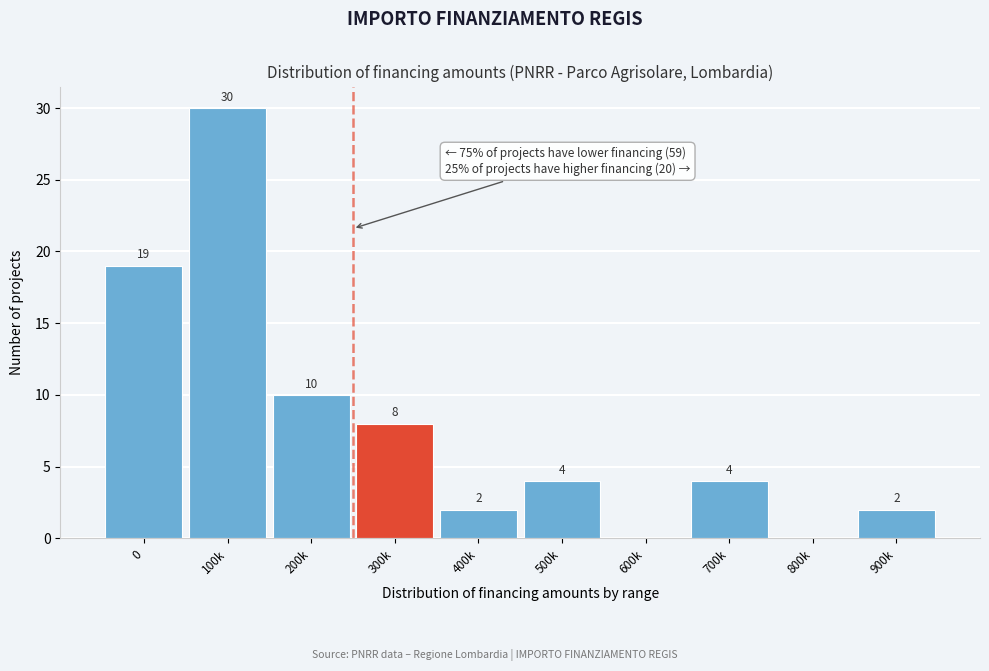

Reading right to left, what are all the values shown in this chart?

900k=2	800k=0	700k=4	600k=0	500k=4	400k=2	300k=8	200k=10	100k=30	0=19